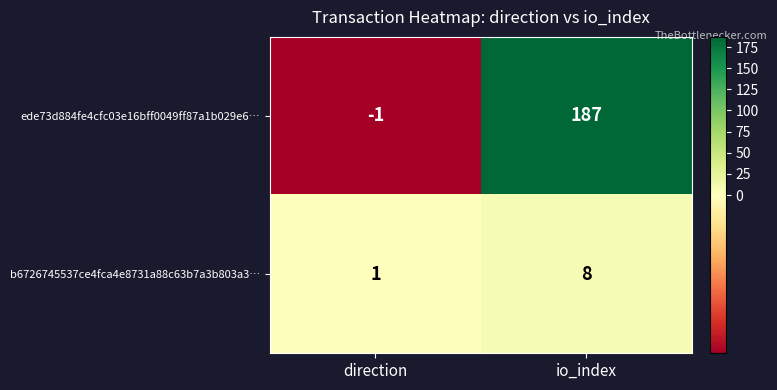

What is the spread (max minus min) of values at direction?

2